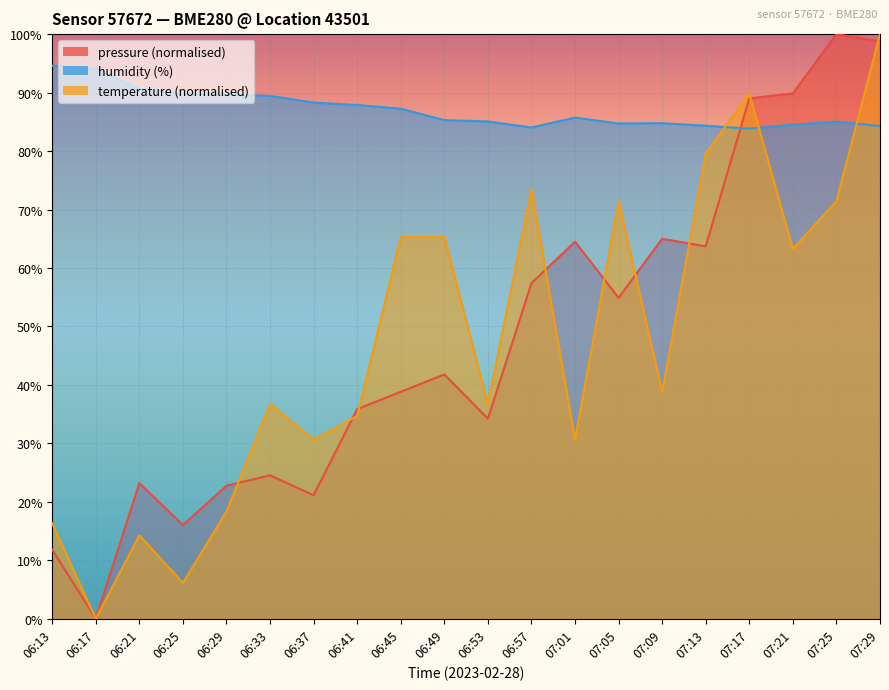

What are all the series names shown in the legend?

pressure, humidity, temperature